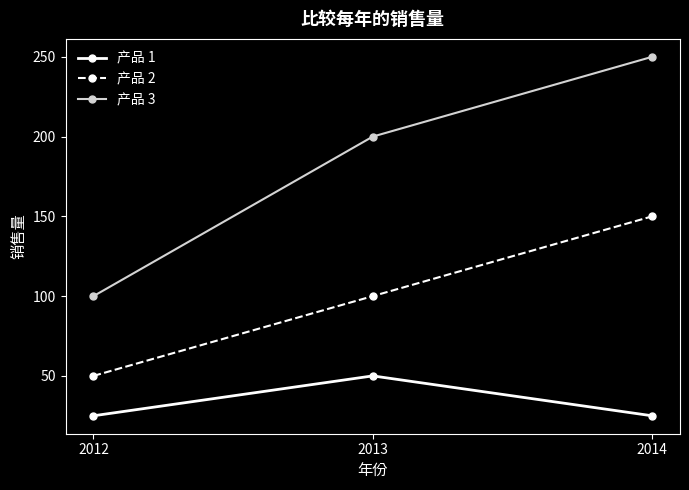

What is the value of the 产品 1 point at the 1st from the left?

25